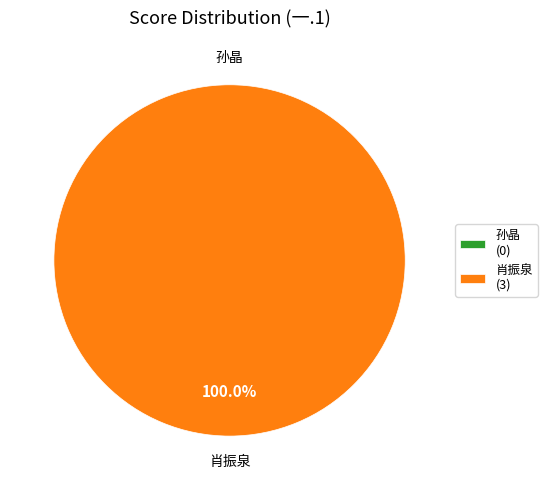

Which slice represents more than half of the pie?

2019082130